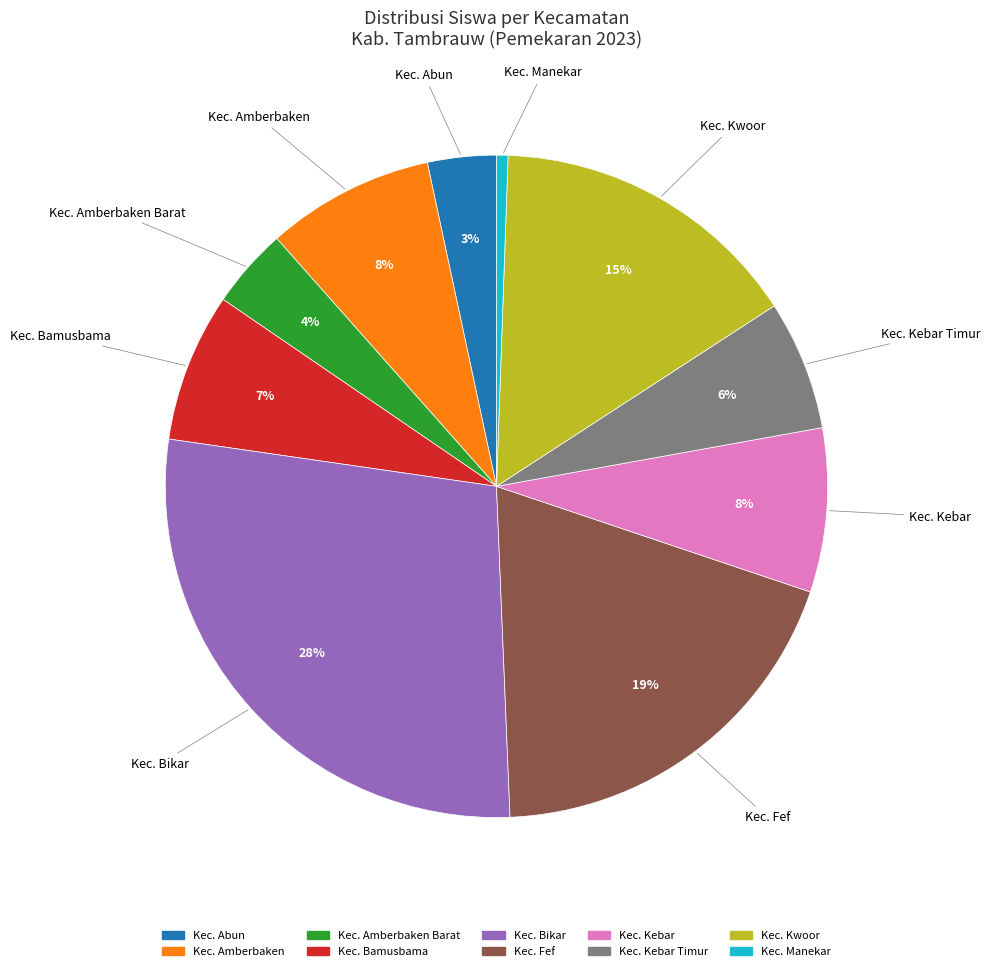

How many segments does this pie chart have?

10